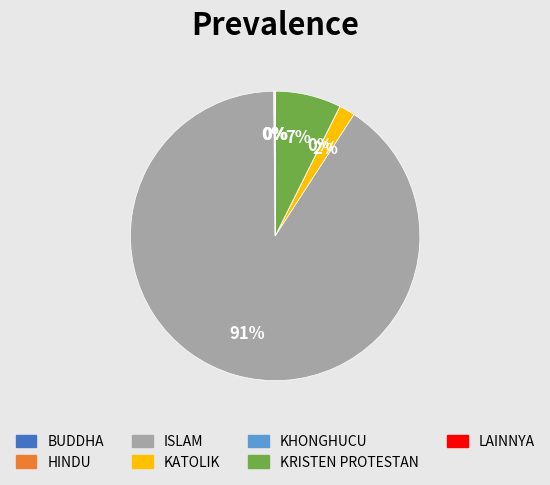

True or false: KRISTEN PROTESTAN accounts for 7% of the total.

True